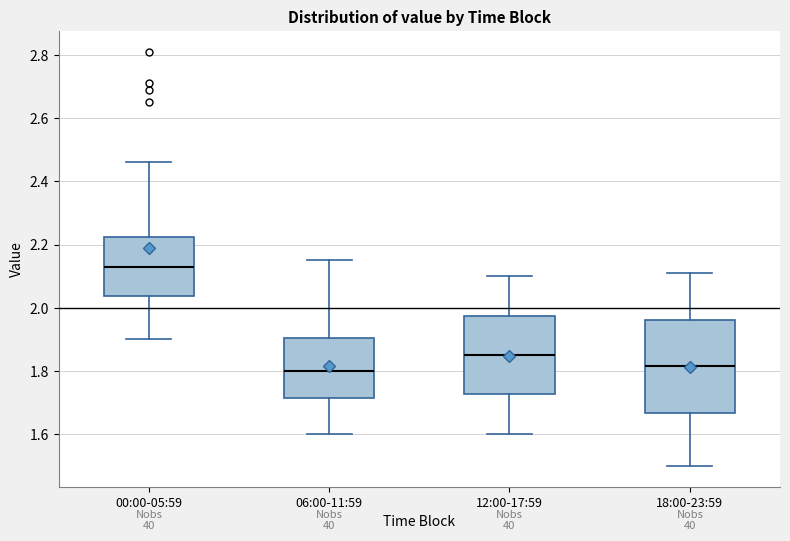

Reading left to right, transcribe this box plot: for each box, give where its median line is, the range the box spans, and where its two whiskers end, as read against the y-axis. The values are not printed on the chart, so give them approximately, as read against the axis.

00:00-05:59: median 2.14, box 2.04 to 2.22, whiskers 1.90 to 2.46
06:00-11:59: median 1.80, box 1.72 to 1.90, whiskers 1.60 to 2.16
12:00-17:59: median 1.86, box 1.72 to 1.98, whiskers 1.60 to 2.10
18:00-23:59: median 1.82, box 1.66 to 1.96, whiskers 1.50 to 2.12